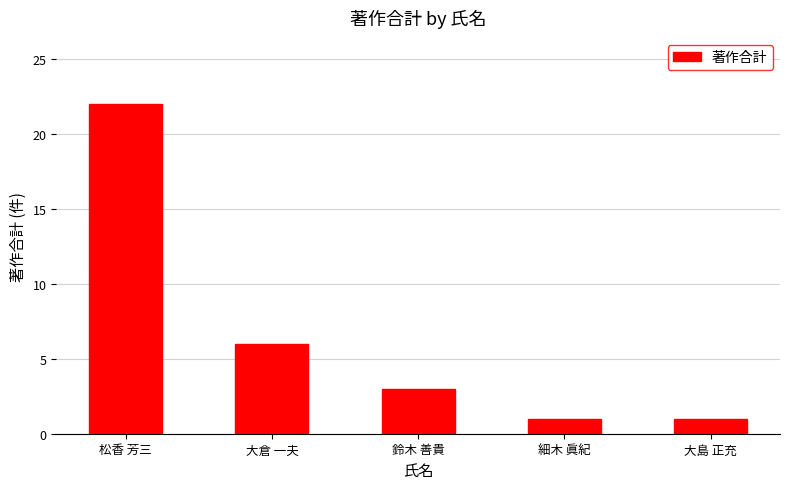

What is the value of the 5th bar from the left?

1